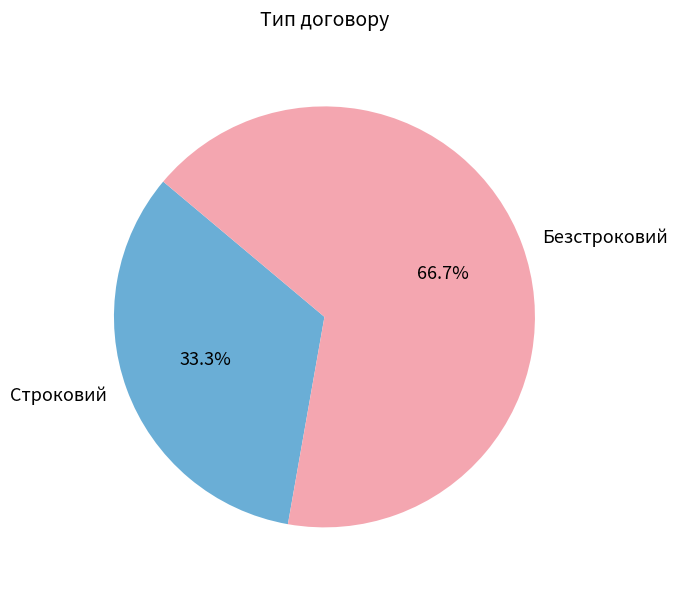

What is the smallest slice in the pie chart?

Строковий